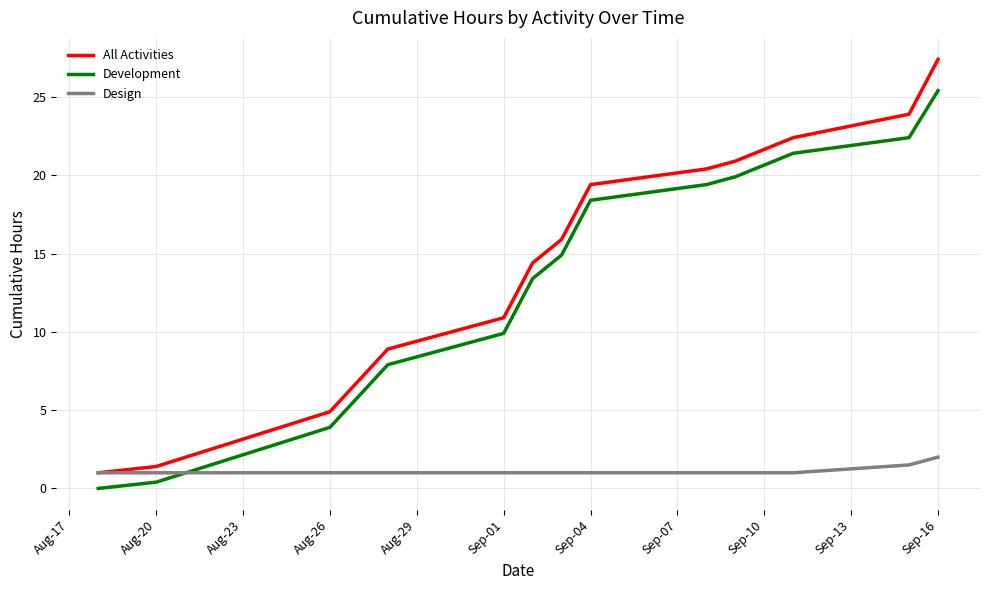

List the series in order of their peak value, lowest first.

Design, Development, All Activities